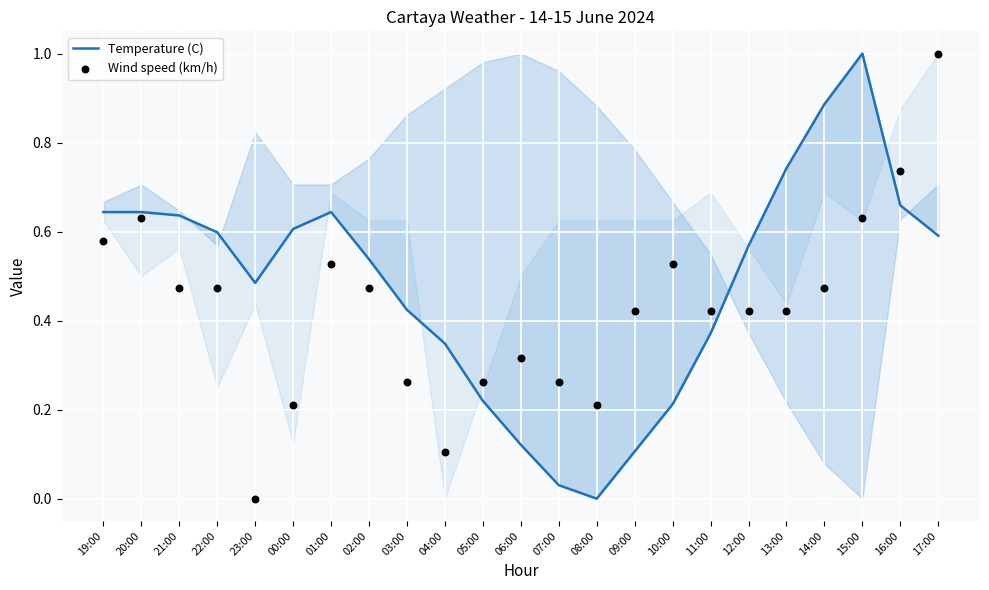

What is the total value across all series at 22:00?

1.1